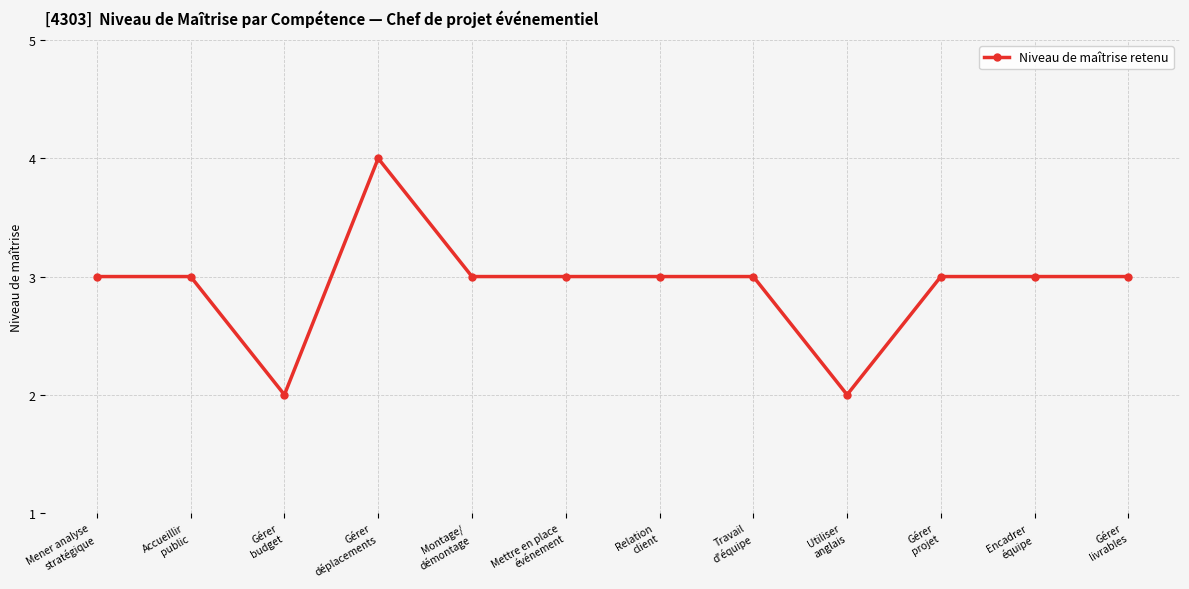

What is the value of the 7th point from the left?

3